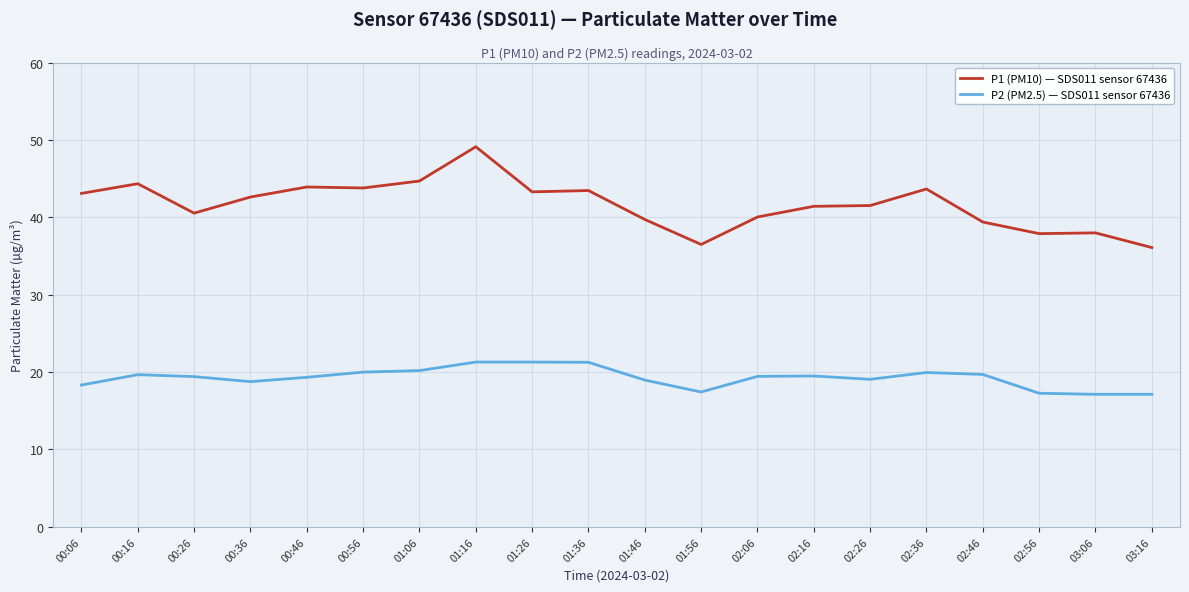

True or false: P1 (PM10) — SDS011 sensor 67436 has a value of 37.9 at 02:56.

True